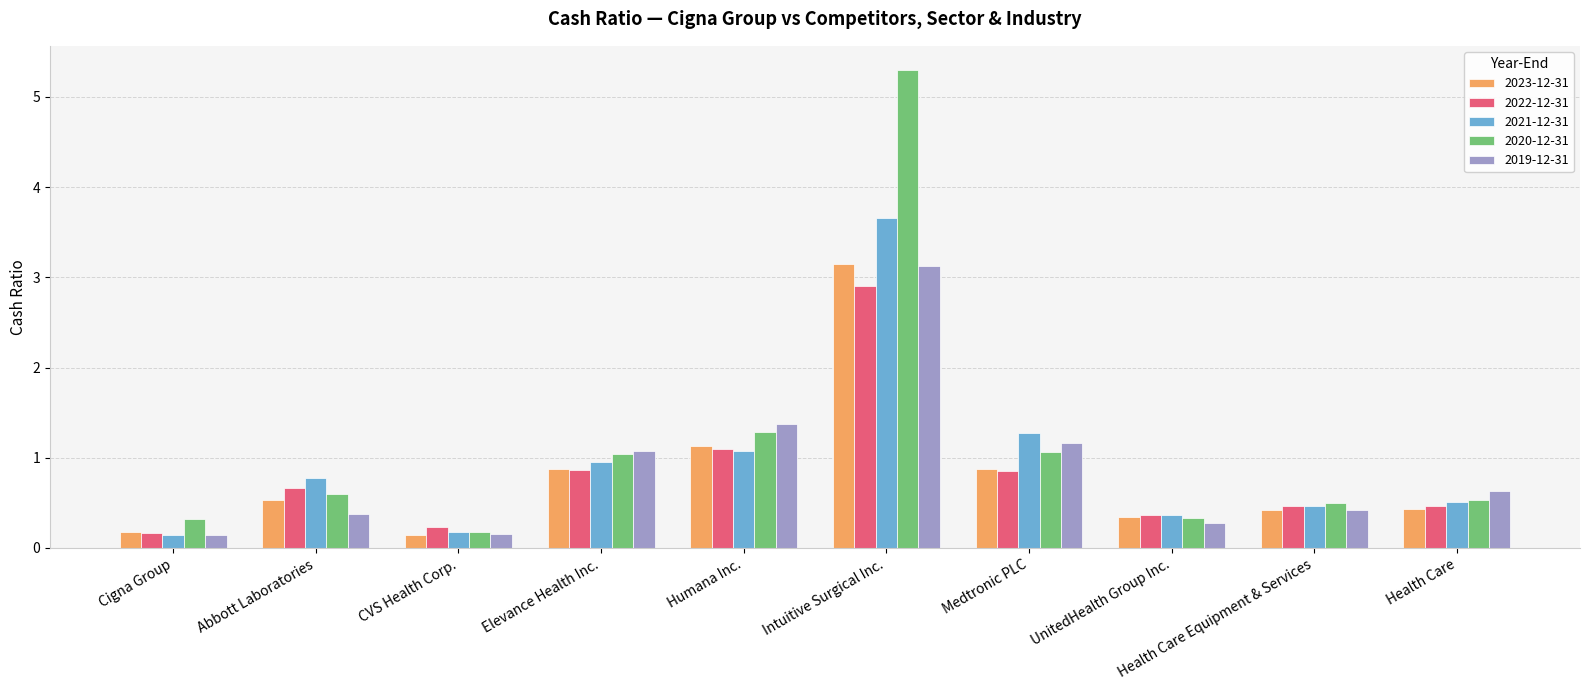

At which label does 2020-12-31 reach its minimum?

CVS Health Corp.